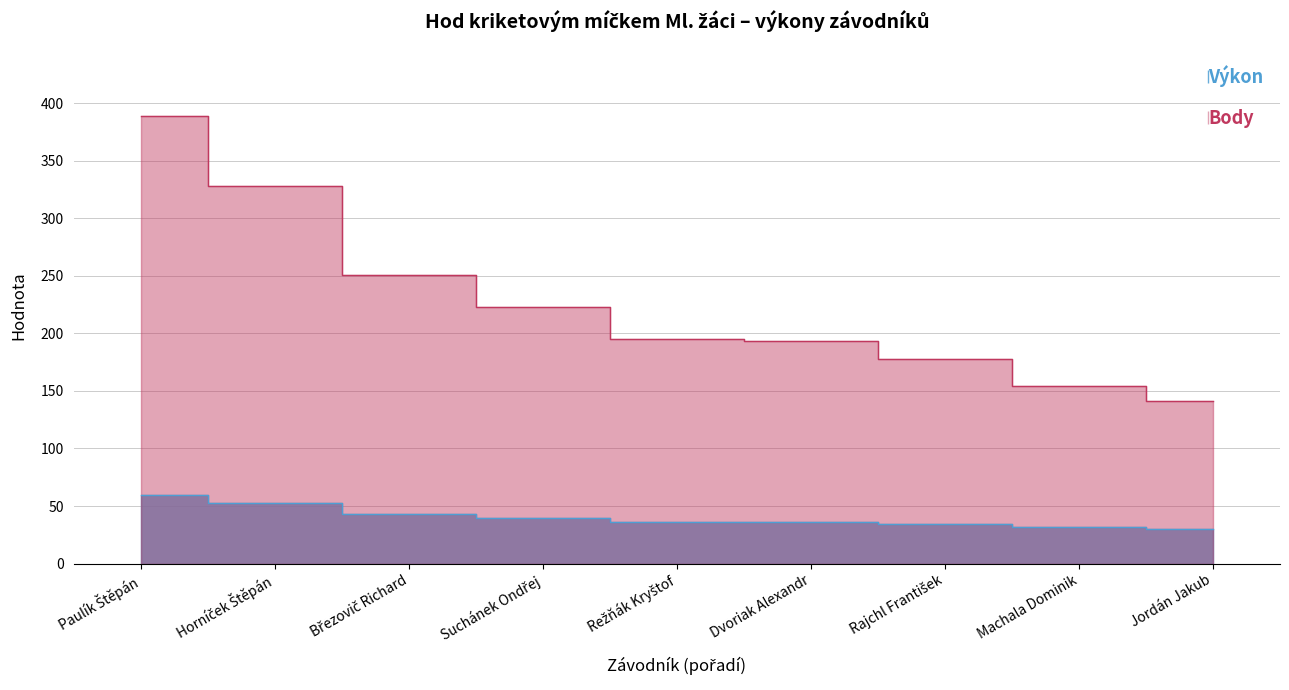

Reading right to left, extract all data points from this chart.

Výkon: 29.7	31.4	34.3	36.2	36.4	39.8	43.2	52.4	59.5
Body: 141.0	154.0	178.0	193.0	195.0	223.0	251.0	328.0	389.0